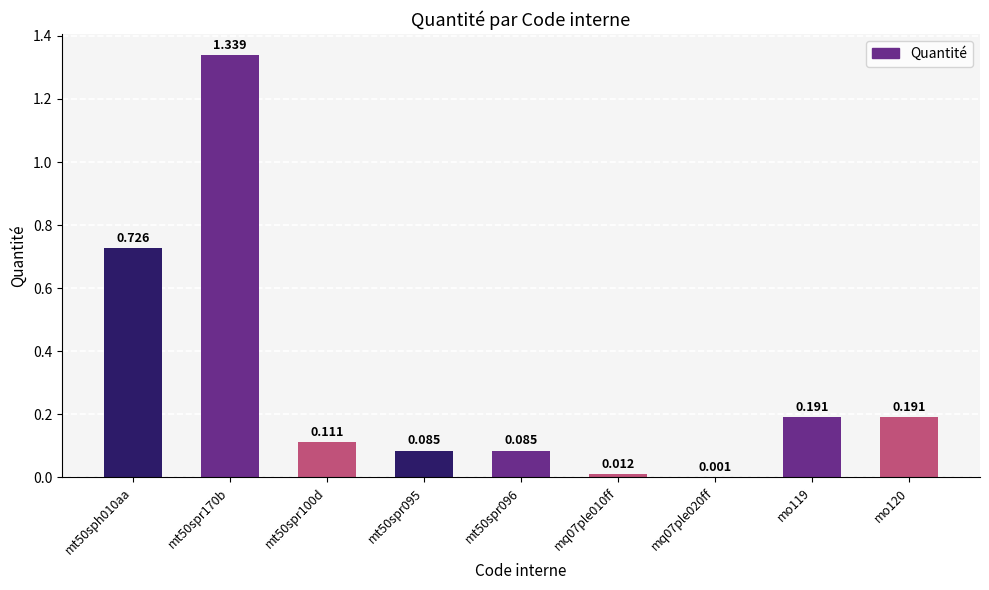

Count the number of categories in the chart.

9